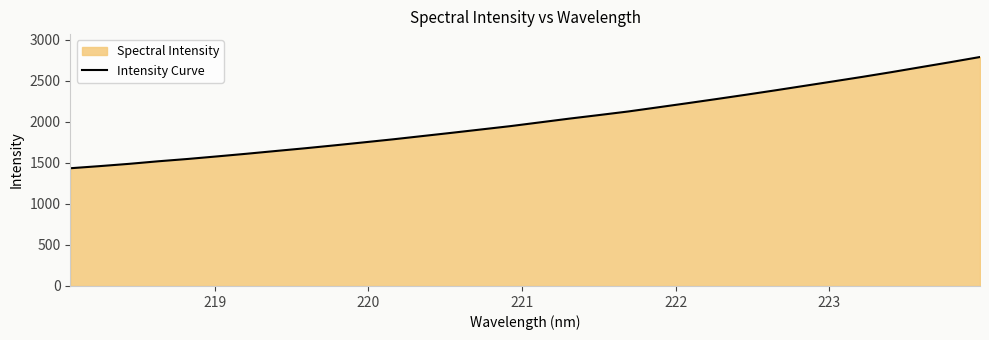

Does the chart have visible grid lines?

No